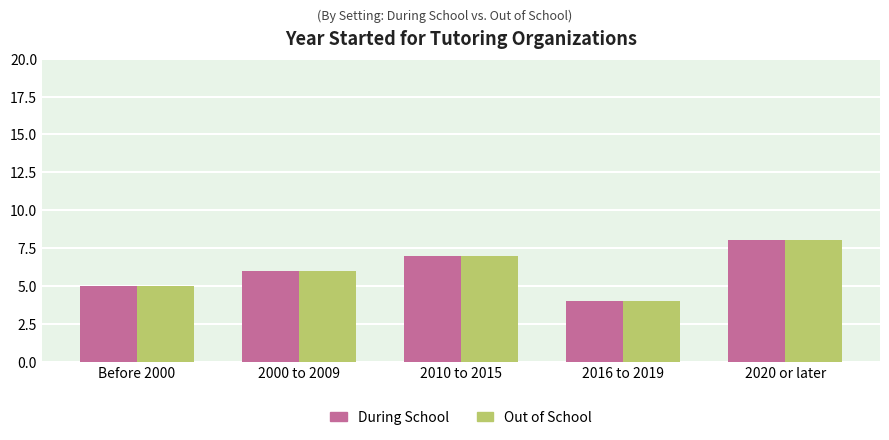

Reading left to right, extract all data points from this chart.

During School: 5	6	7	4	8
Out of School: 5	6	7	4	8